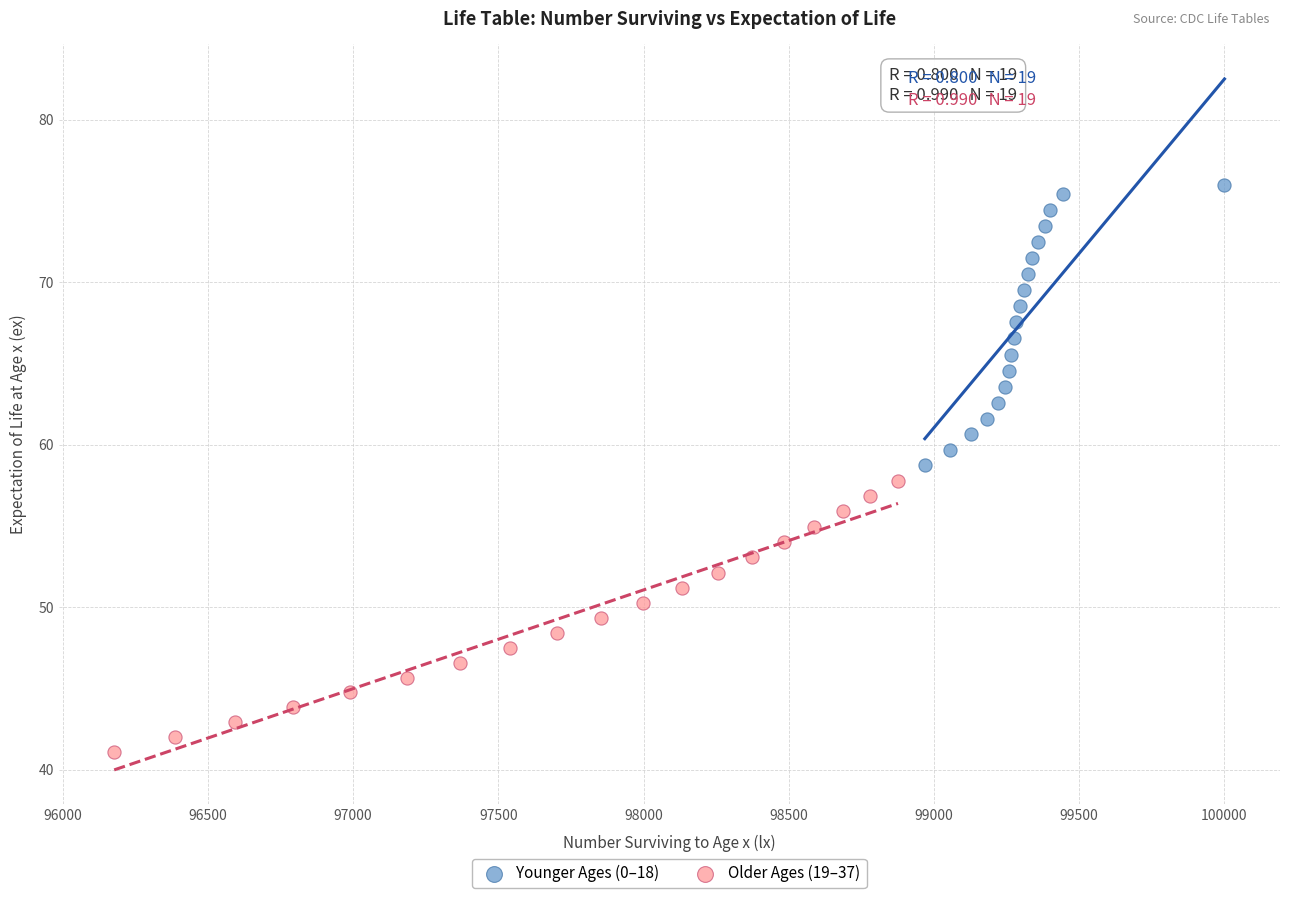

Which series contains the lowest Y value?

Older Ages (19–37)